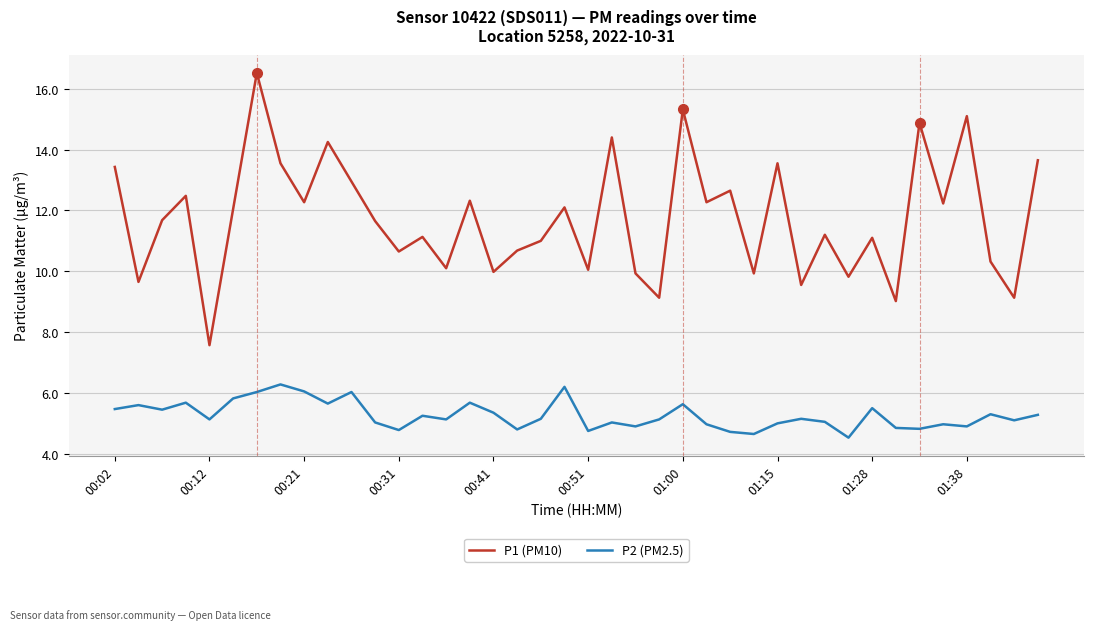

What are all the series names shown in the legend?

P1 (PM10), P2 (PM2.5)